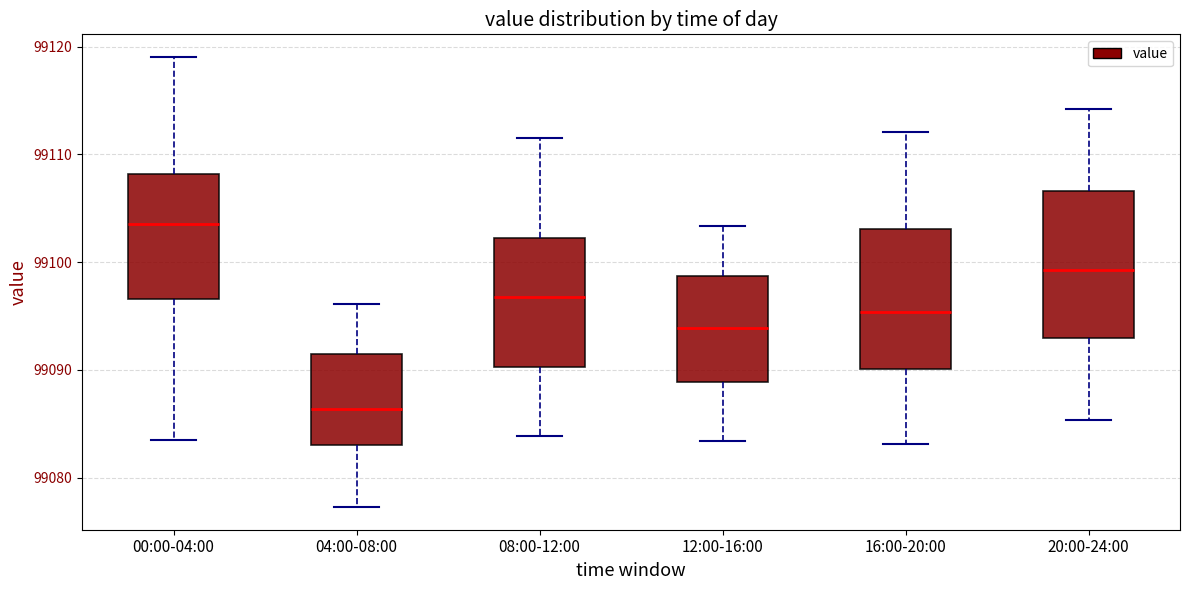

Reading left to right, transcribe this box plot: for each box, give where its median line is, the range the box spans, and where its two whiskers end, as read against the y-axis. The values are not printed on the chart, so give them approximately, as read against the axis.

00:00-04:00: median 99104, box 99097 to 99108, whiskers 99083 to 99119
04:00-08:00: median 99086, box 99083 to 99092, whiskers 99077 to 99096
08:00-12:00: median 99097, box 99090 to 99102, whiskers 99084 to 99112
12:00-16:00: median 99094, box 99089 to 99099, whiskers 99083 to 99103
16:00-20:00: median 99095, box 99090 to 99103, whiskers 99083 to 99112
20:00-24:00: median 99099, box 99093 to 99107, whiskers 99085 to 99114